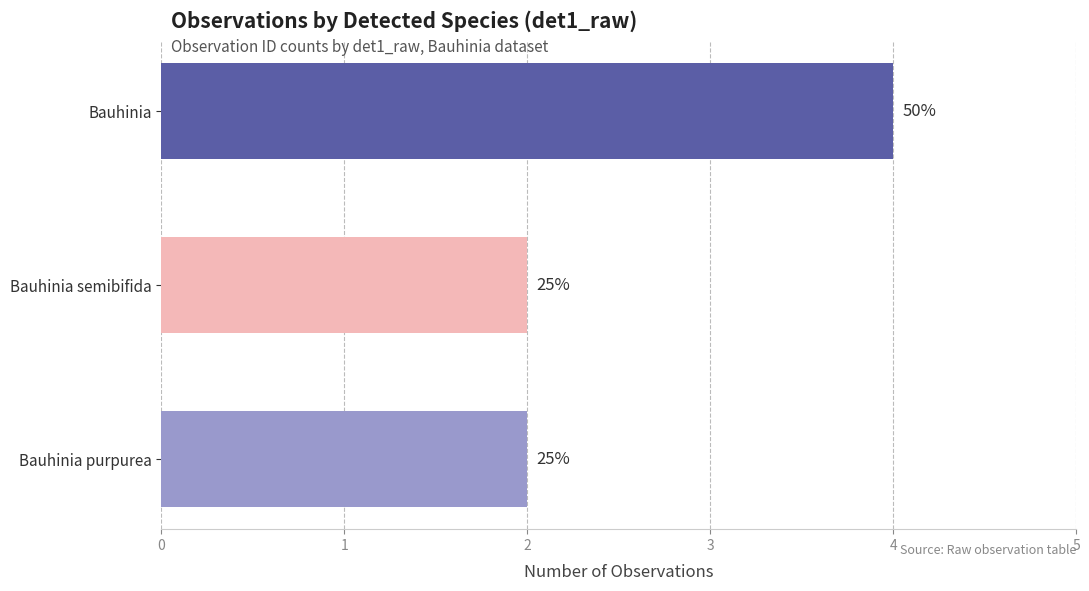

List the labels in order of value, smallest first.

Bauhinia semibifida, Bauhinia purpurea, Bauhinia